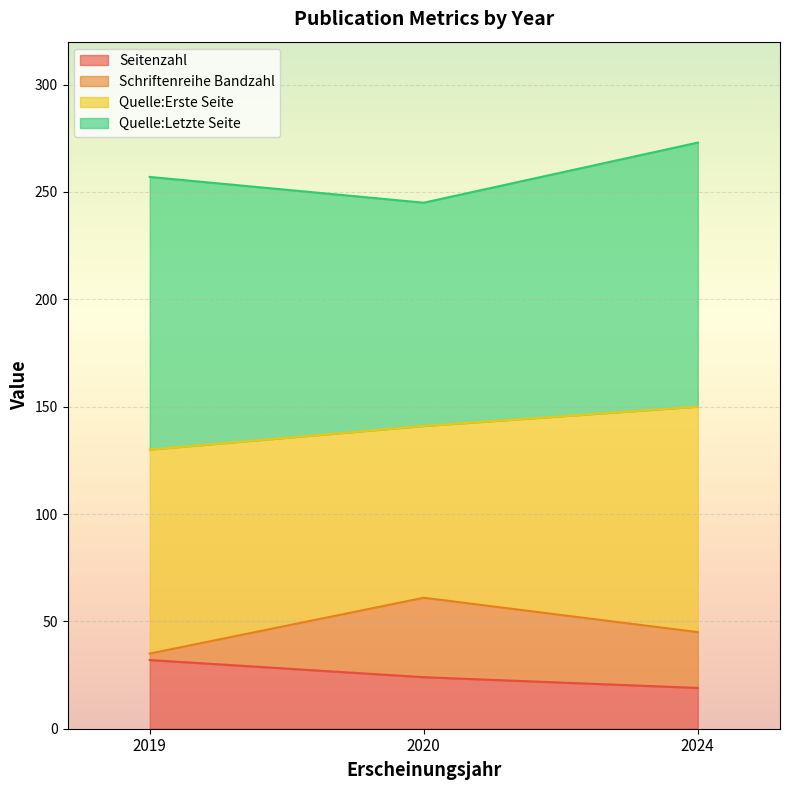

What is the lowest value of the Seitenzahl series?

19